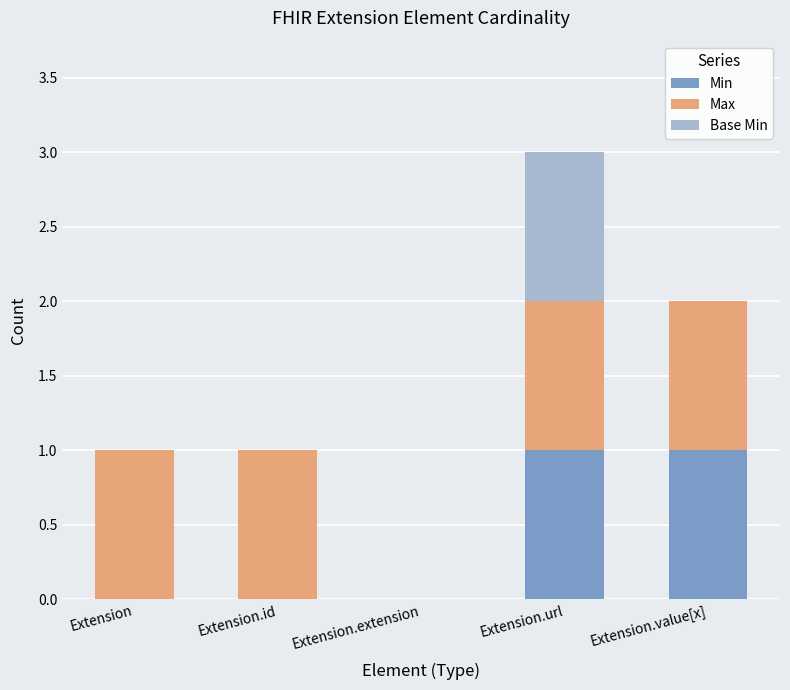

At which category is the sum across all series the highest?

Extension.url